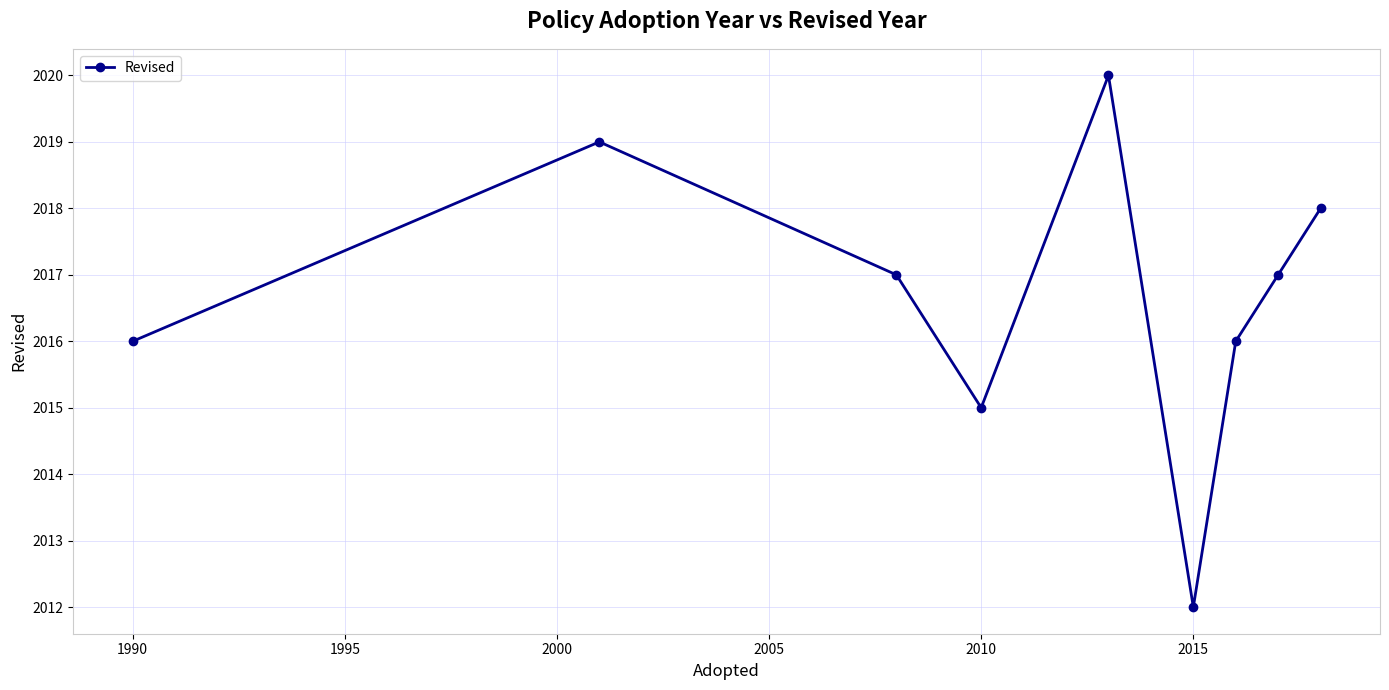

How many interior local peaks (higher than both neighbors) does the data have?

2